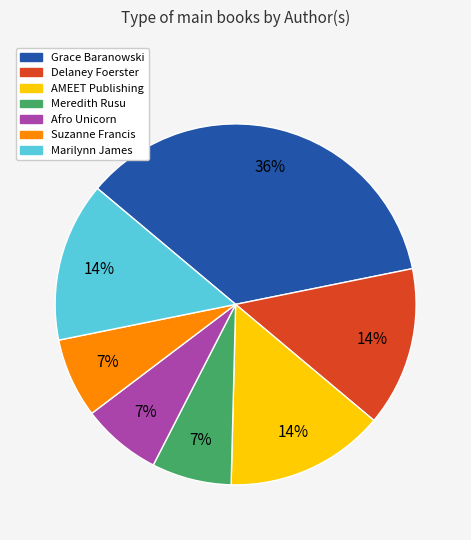

Is there a majority slice in this chart?

No